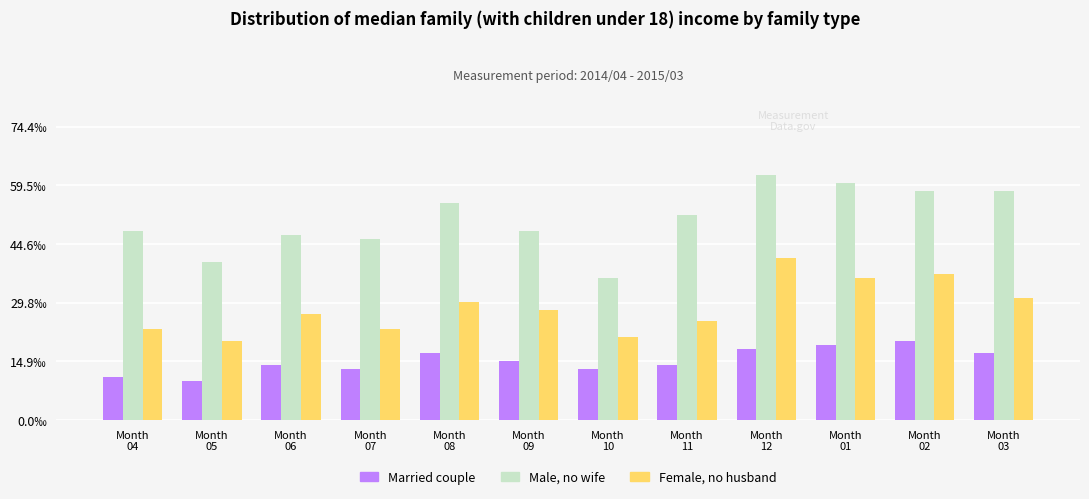

Does the chart contain any negative values?

No